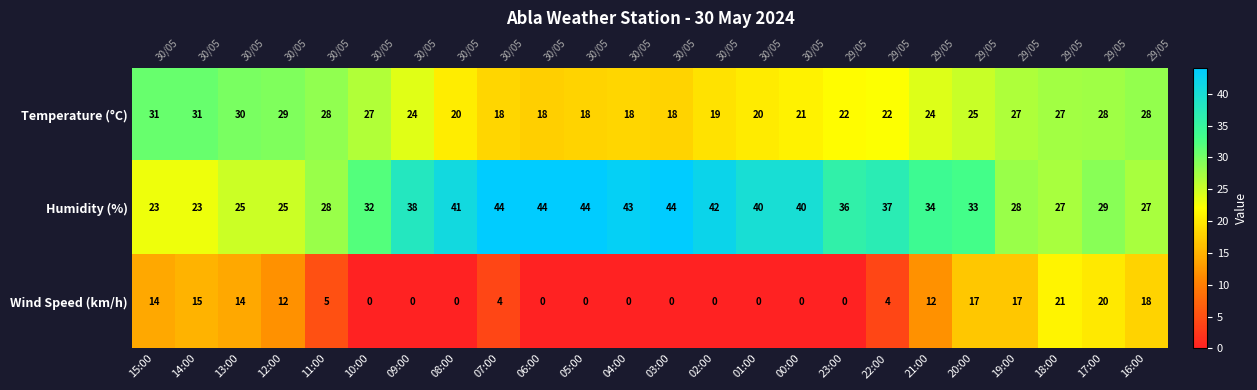

At which label is Wind Speed (km/h) closest to 10?

12:00